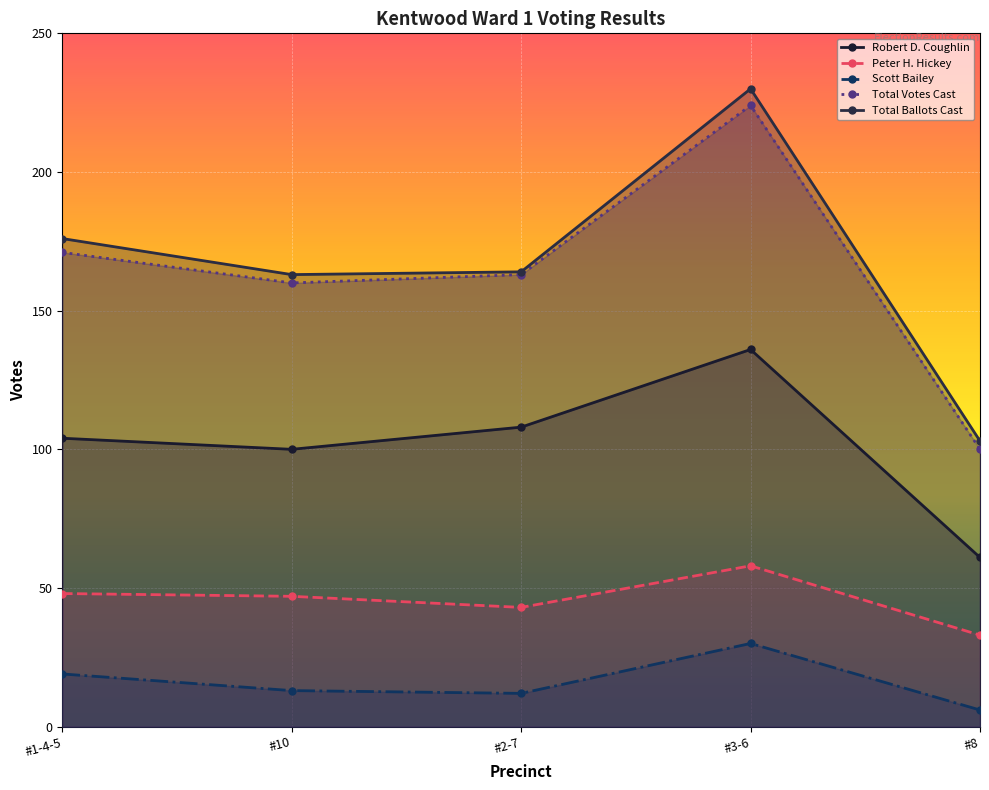

What is the total value across all series at #8?

303